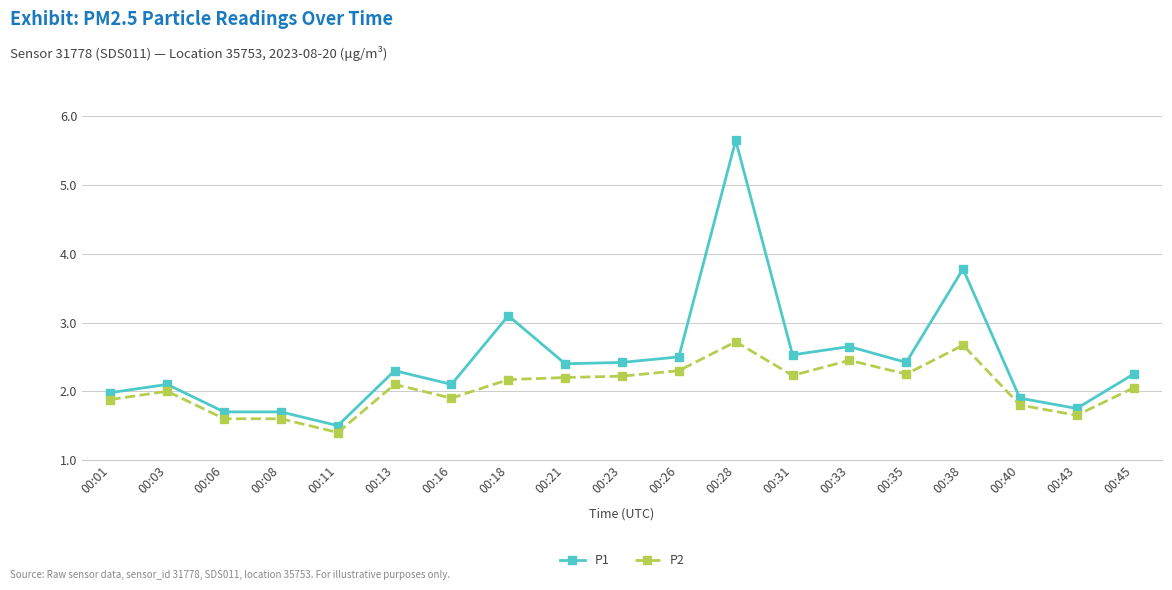

At which label does P2 reach its peak?

00:28